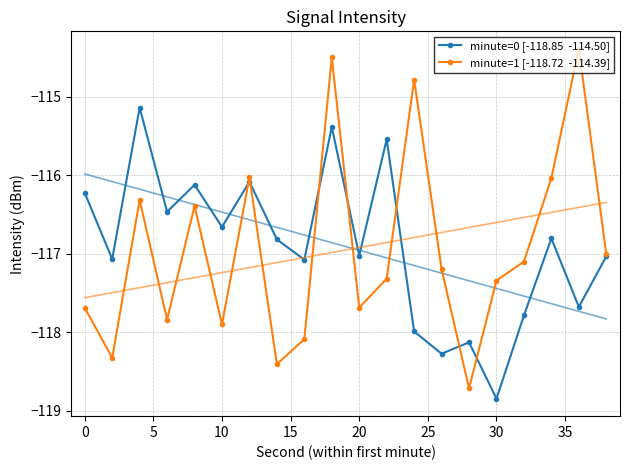

True or false: minute=1 [-118.72  -114.39] and minute=0 [-118.85  -114.50] cross at least once.

True